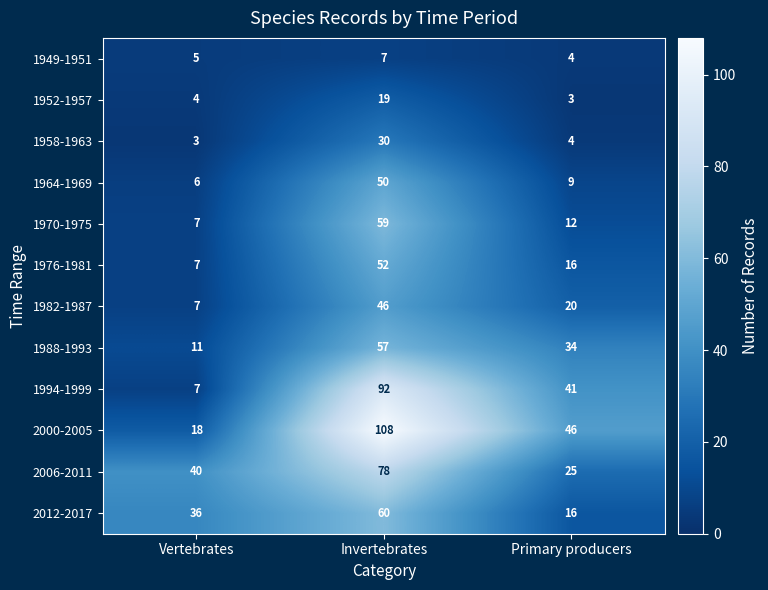

The 2006-2011 series shows 40 at Vertebrates. True or false?

True